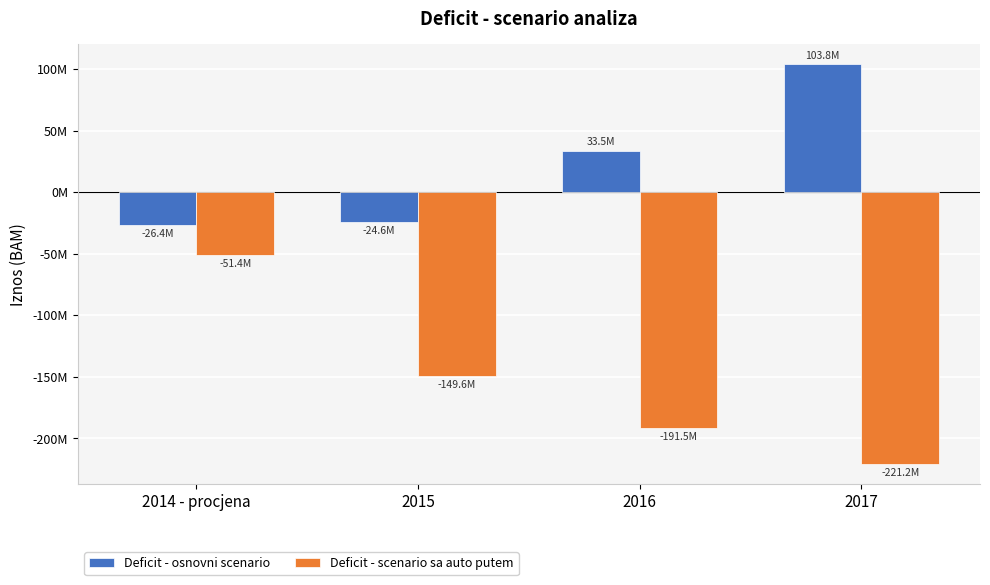

At which category is the sum across all series the highest?

2014 - procjena